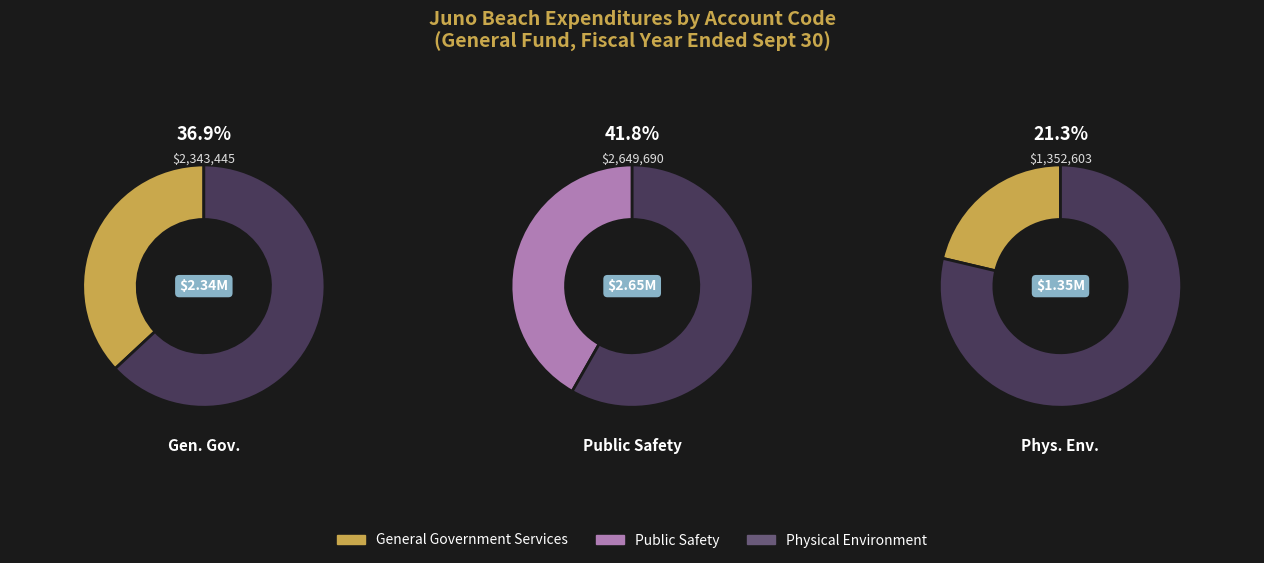

Count the number of slices in the pie.

3